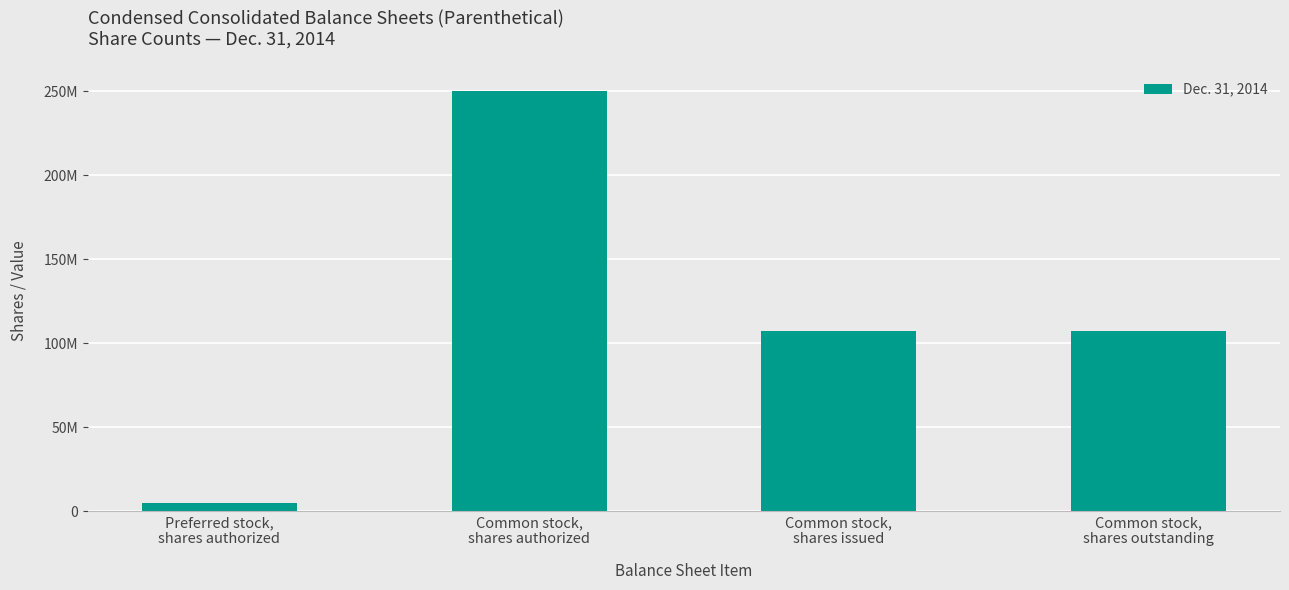

List the labels in order of value, smallest first.

Preferred stock,
shares authorized, Common stock,
shares issued, Common stock,
shares outstanding, Common stock,
shares authorized